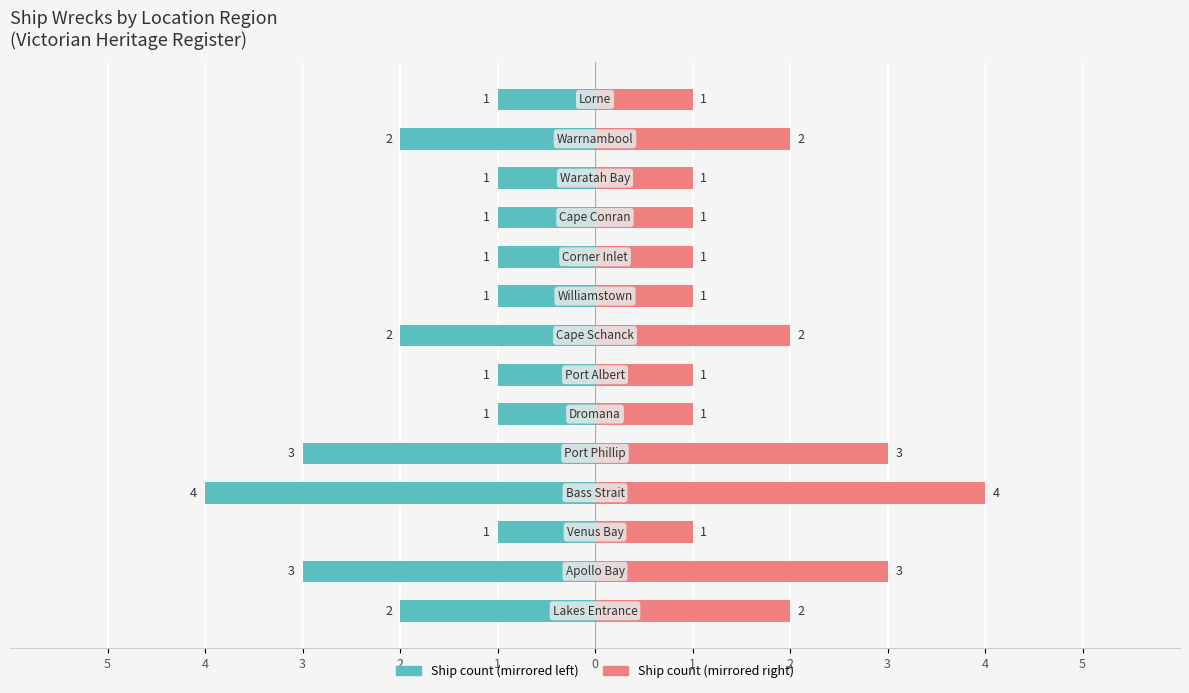

Read the Count (right) value at 3.

1